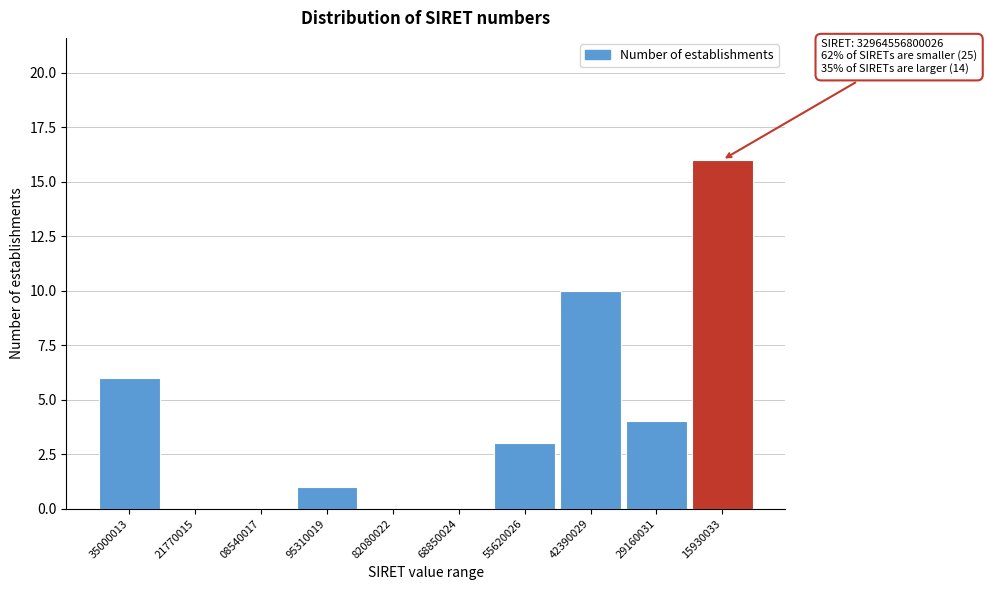

Reading left to right, transcribe all the data shown in this chart.

35000013=6	21770015=0	08540017=0	95310019=1	82080022=0	68850024=0	55620026=3	42390029=10	29160031=4	15930033=16